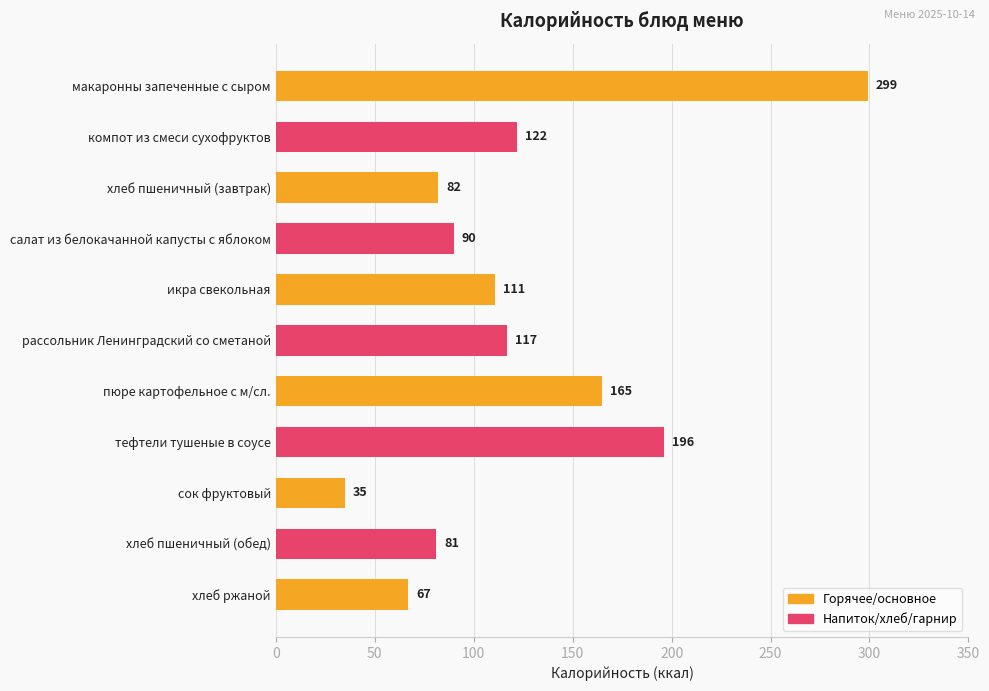

Reading top to bottom, what are all the values shown in this chart?

299	122	82	90	111	117	165	196	35	81	67